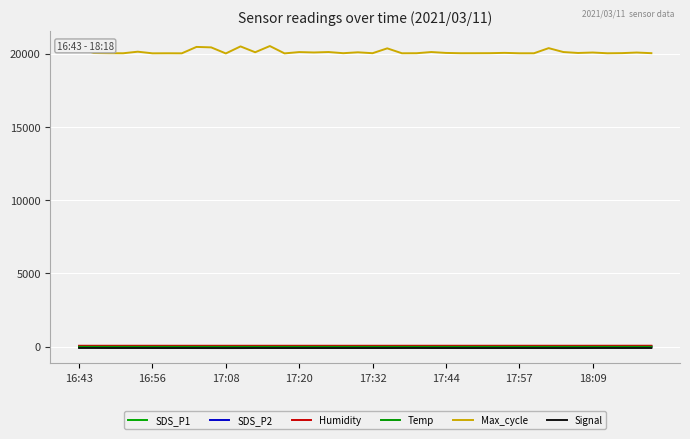

What are all the series names shown in the legend?

SDS_P1, SDS_P2, Humidity, Temp, Max_cycle, Signal